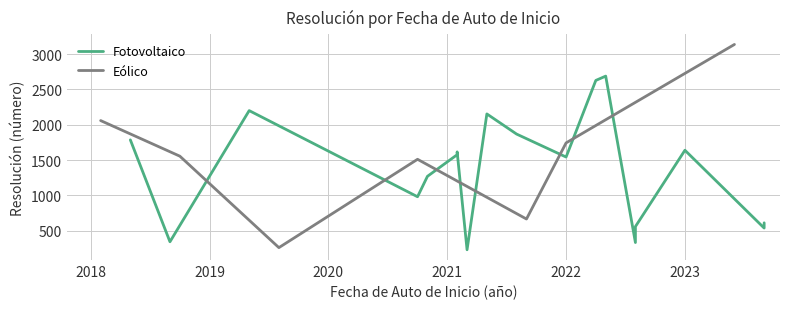

Is this an area chart (filled region under the line)?

No